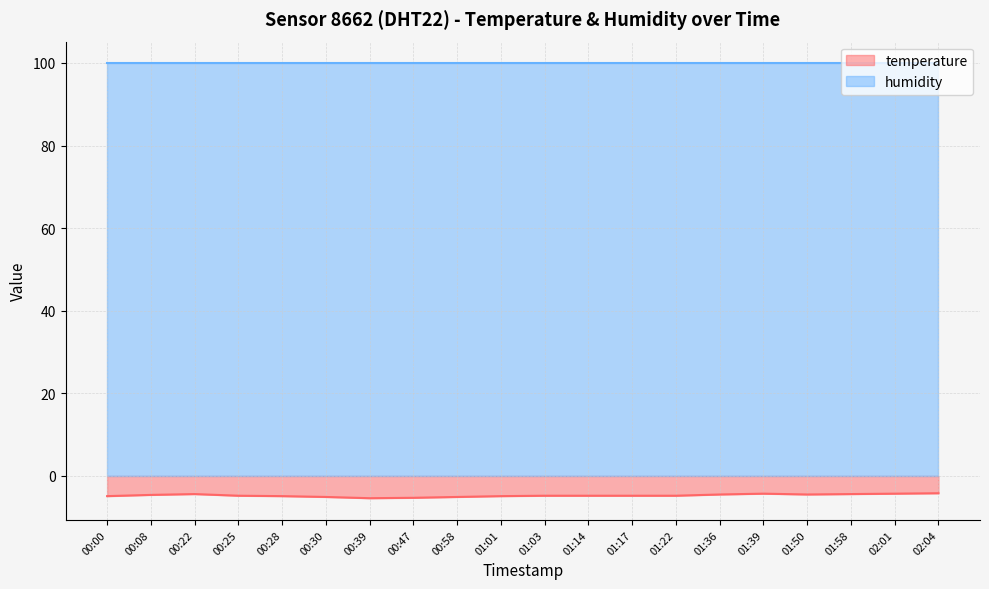

Where is the data nearest to the value -4?

02:04